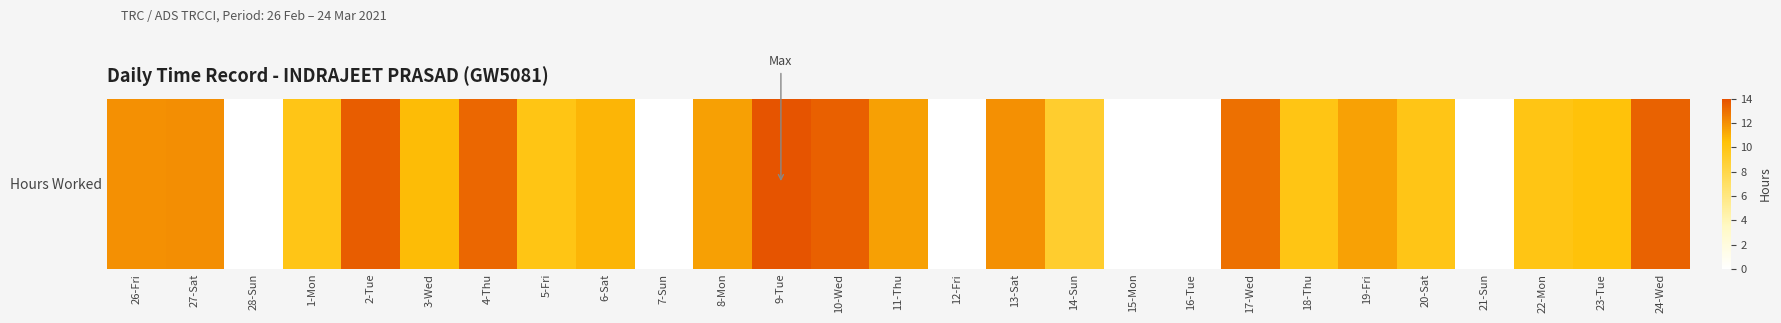

The value at 7-Sun is 0.0. True or false?

True